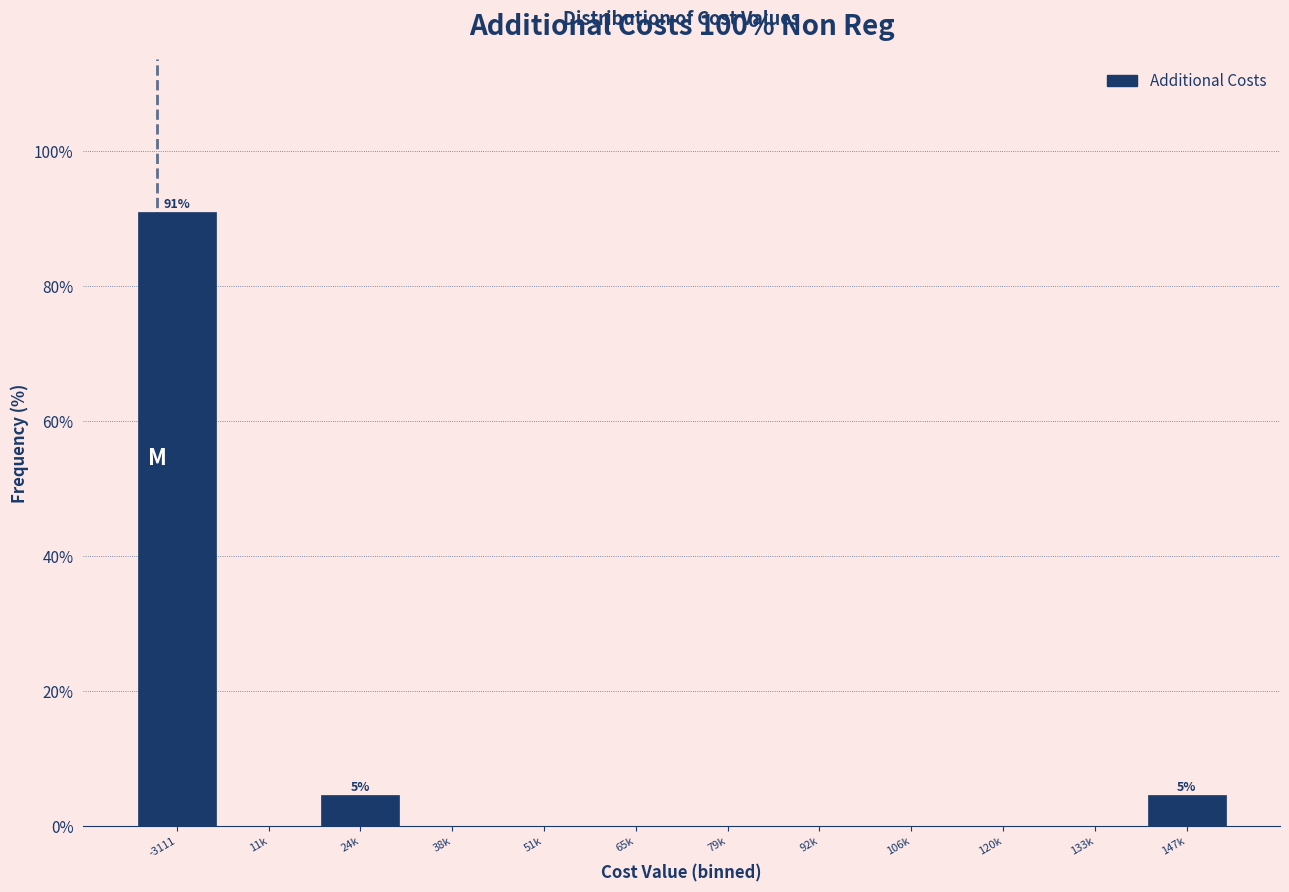

Reading right to left, transcribe all the data shown in this chart.

147k=4.5	133k=0.0	120k=0.0	106k=0.0	92k=0.0	79k=0.0	65k=0.0	51k=0.0	38k=0.0	24k=4.5	11k=0.0	-3111=90.9